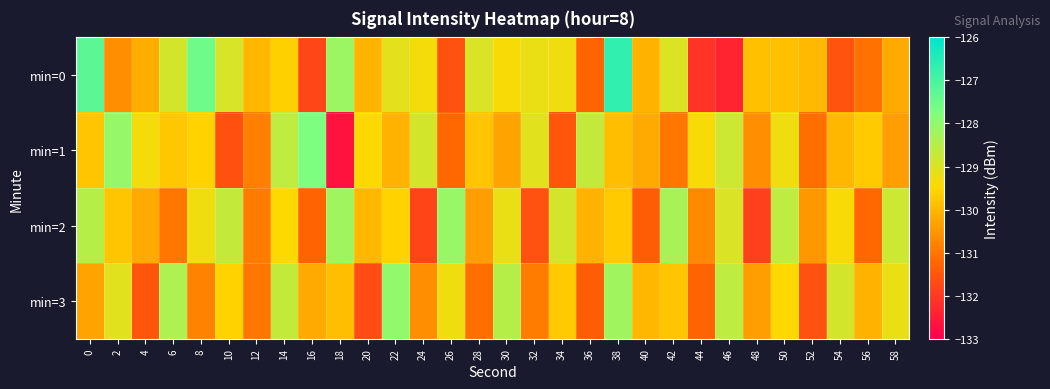

Reading left to right, what are all the values shown in this chart?

min=0: 0=-127.3	2=-130.6	4=-130.1	6=-128.9	8=-127.5	10=-129.0	12=-130.0	14=-129.6	16=-131.8	18=-128.1	20=-130.0	22=-129.1	24=-129.3	26=-131.6	28=-129.0	30=-129.4	32=-129.2	34=-129.3	36=-131.3	38=-126.7	40=-130.1	42=-129.0	44=-132.1	46=-132.4	48=-129.9	50=-129.9	52=-130.0	54=-131.6	56=-131.1	58=-130.2
min=1: 0=-129.8	2=-128.1	4=-129.4	6=-129.8	8=-129.6	10=-131.6	12=-130.9	14=-128.6	16=-127.7	18=-132.7	20=-129.5	22=-130.1	24=-128.9	26=-131.2	28=-129.8	30=-130.3	32=-129.1	34=-131.5	36=-128.7	38=-129.9	40=-130.2	42=-131.0	44=-129.4	46=-128.8	48=-130.6	50=-129.3	52=-131.1	54=-130.0	56=-129.7	58=-130.4
min=2: 0=-128.5	2=-129.8	4=-130.2	6=-131.0	8=-129.3	10=-128.7	12=-130.9	14=-129.5	16=-131.3	18=-128.2	20=-130.0	22=-129.6	24=-131.8	26=-128.1	28=-130.4	30=-129.2	32=-131.6	34=-128.9	36=-130.1	38=-129.7	40=-131.4	42=-128.3	44=-130.7	46=-129.0	48=-131.9	50=-128.6	52=-130.5	54=-129.4	56=-131.2	58=-128.8
min=3: 0=-130.3	2=-129.1	4=-131.5	6=-128.4	8=-130.8	10=-129.6	12=-131.0	14=-128.7	16=-130.2	18=-129.9	20=-131.7	22=-128.0	24=-130.6	26=-129.3	28=-131.1	30=-128.5	32=-130.9	34=-129.7	36=-131.4	38=-128.2	40=-130.0	42=-129.8	44=-131.3	46=-128.6	48=-130.4	50=-129.5	52=-131.6	54=-128.9	56=-130.1	58=-129.2